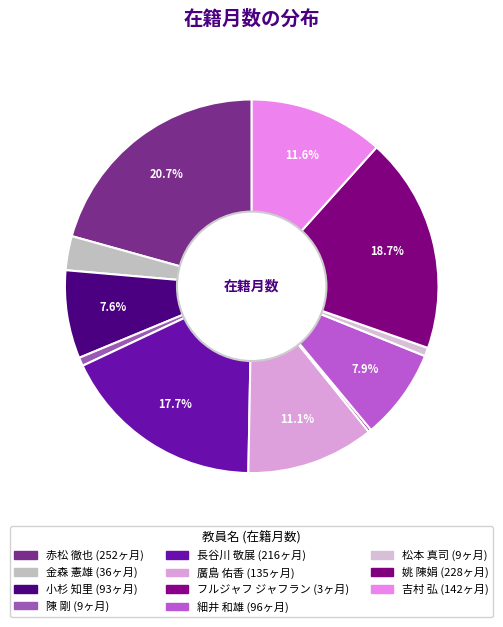

What percentage is the 金森 憲雄 slice, to the nearest percent?

3%